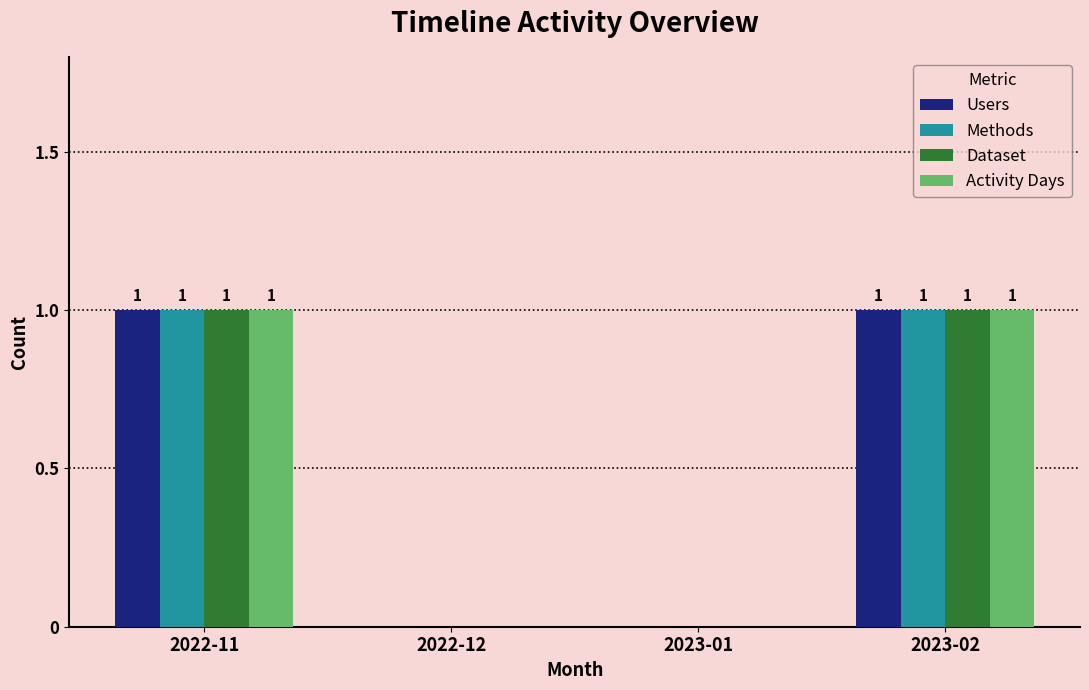

True or false: Methods has a value of 0 at 2022-12.

True